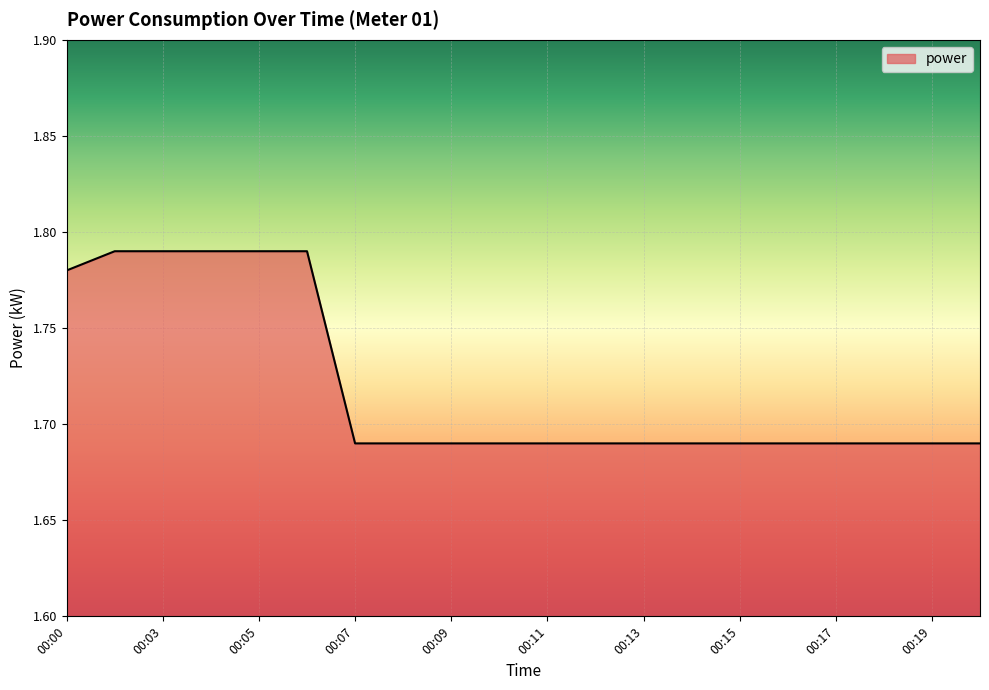

At which category does the chart reach its minimum across all series?

00:07